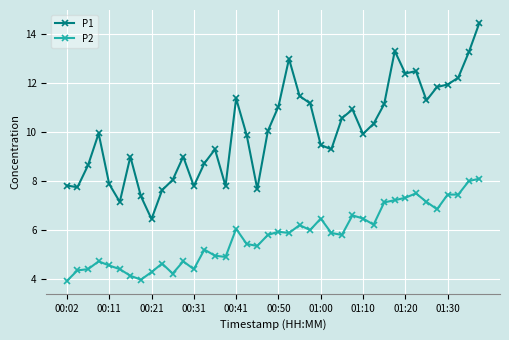

What is the greatest value displayed?

14.5